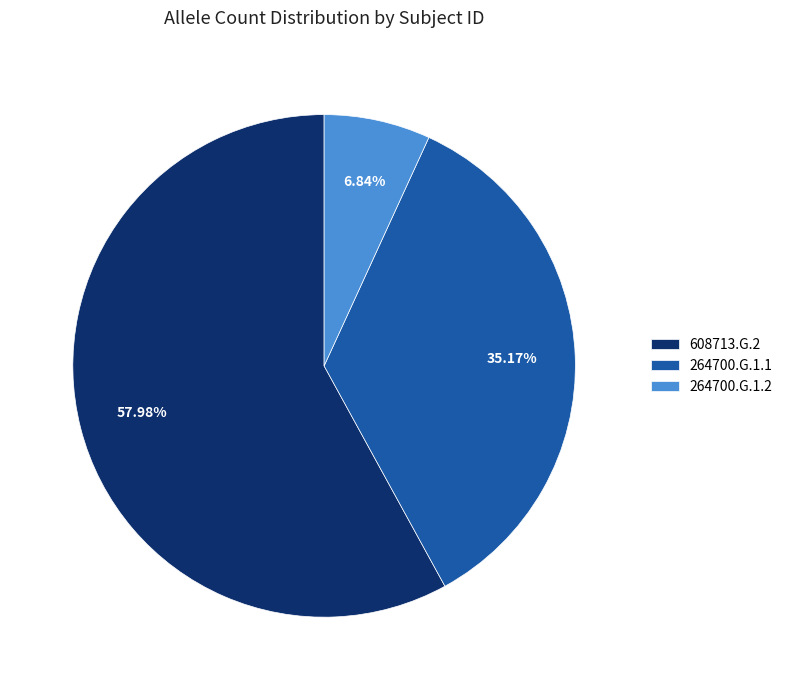

To the nearest percent, what is the average slice percentage?

33%